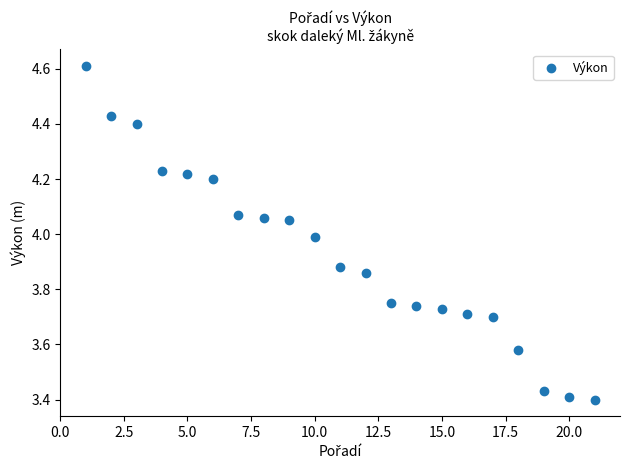

What is the range of Y values (max minus min)?

1.2